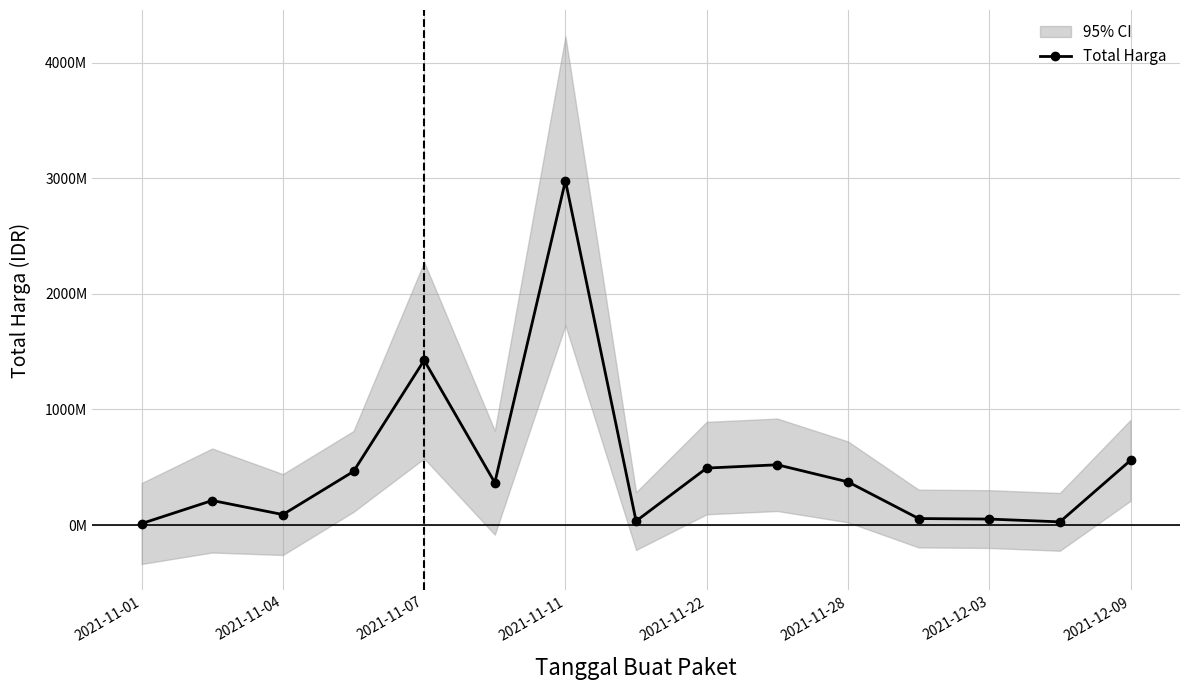

Which has a higher value, 2021-11-04 or 2021-11-28?

2021-11-28